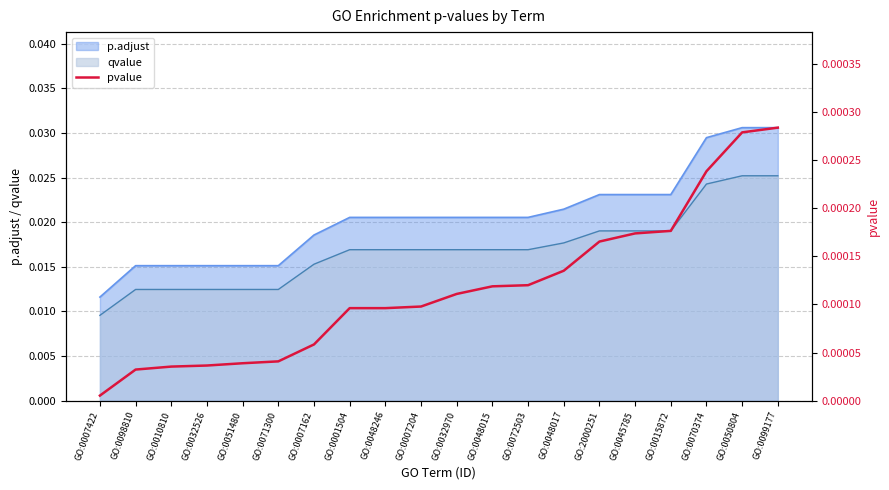

Where is qvalue nearest to the value 0?

GO:0007422